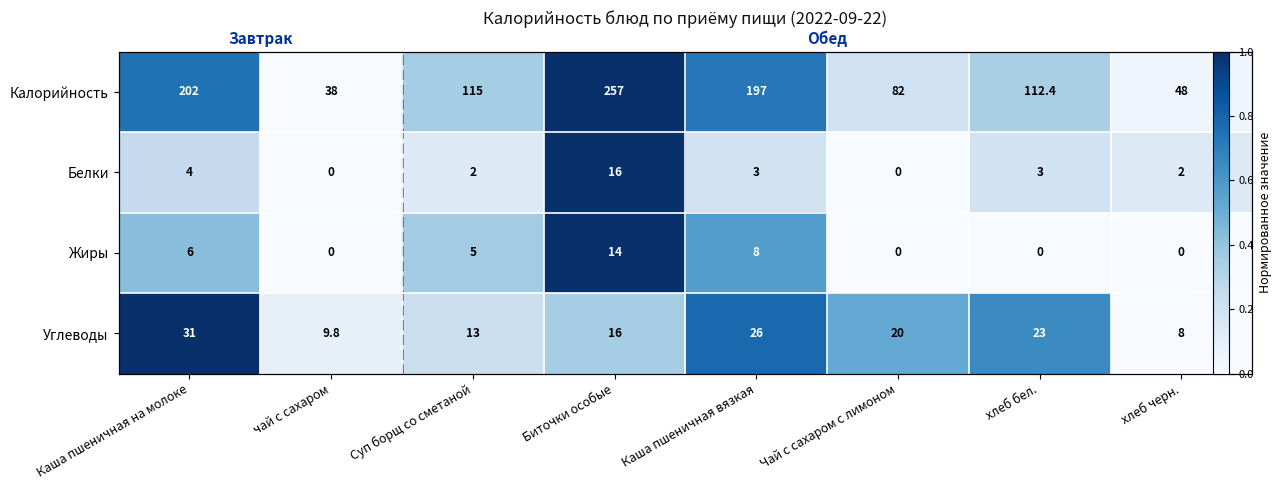

Where is Калорийность nearest to the value 0?

чай с сахаром